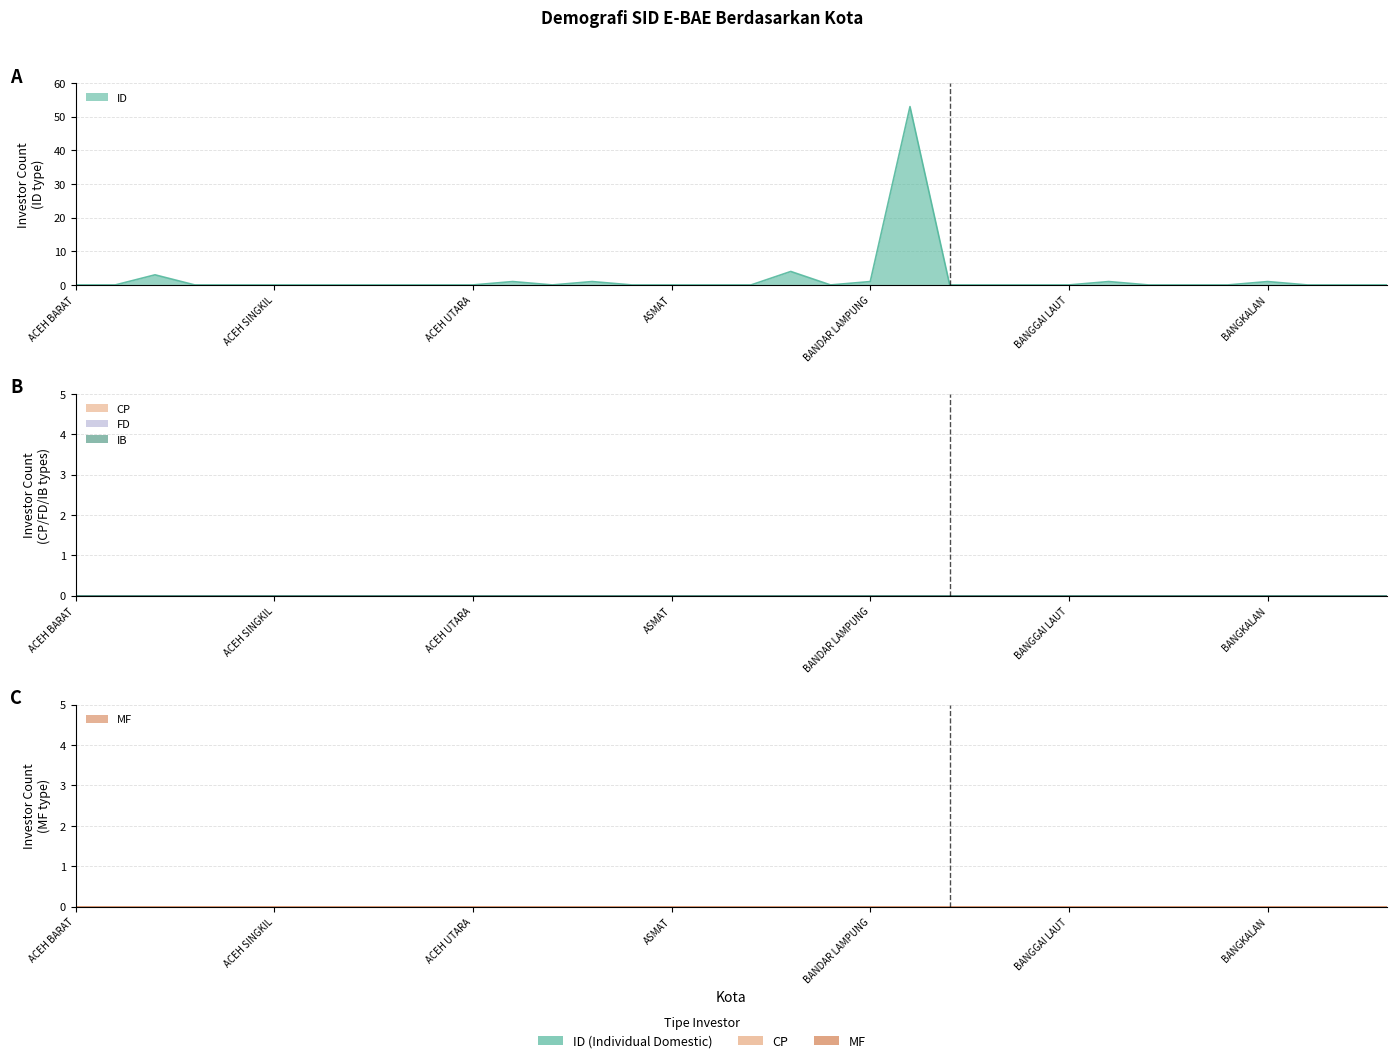

How many categories are shown in the chart?

34